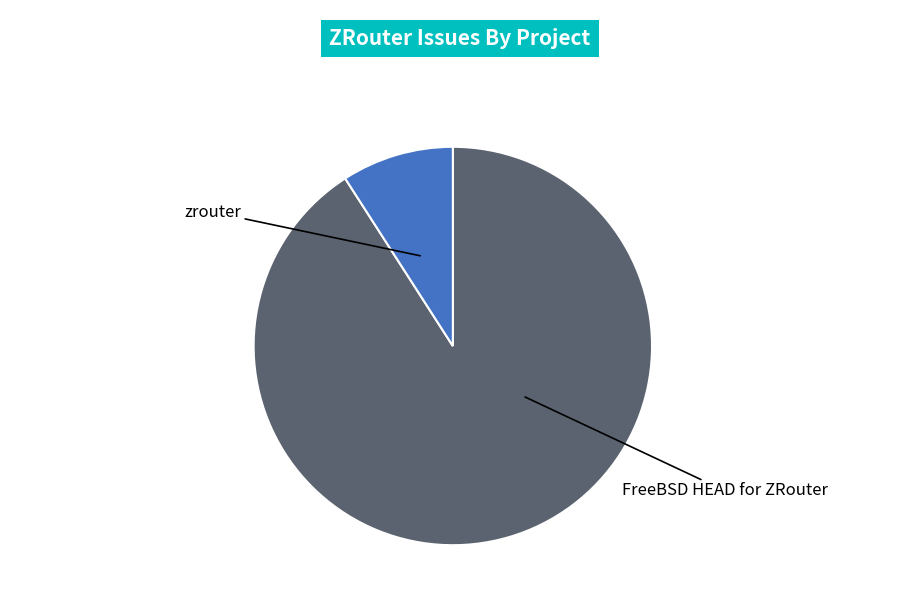

Does any single category account for the majority?

Yes